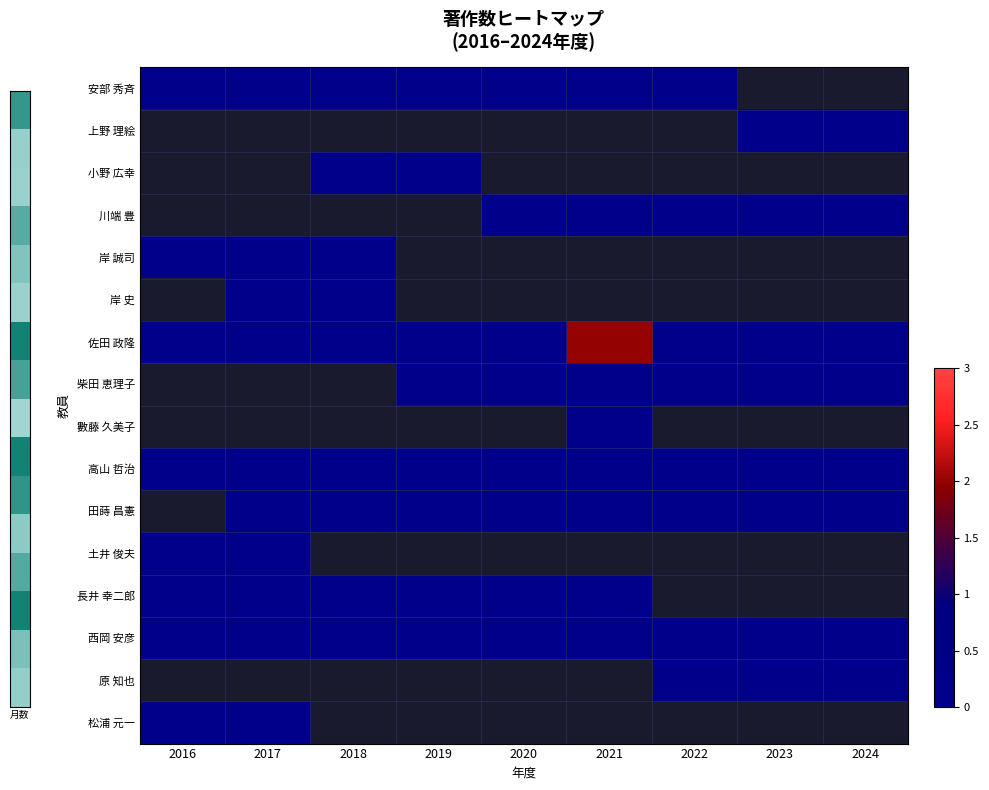

Which category has the lowest value across all series?

2016